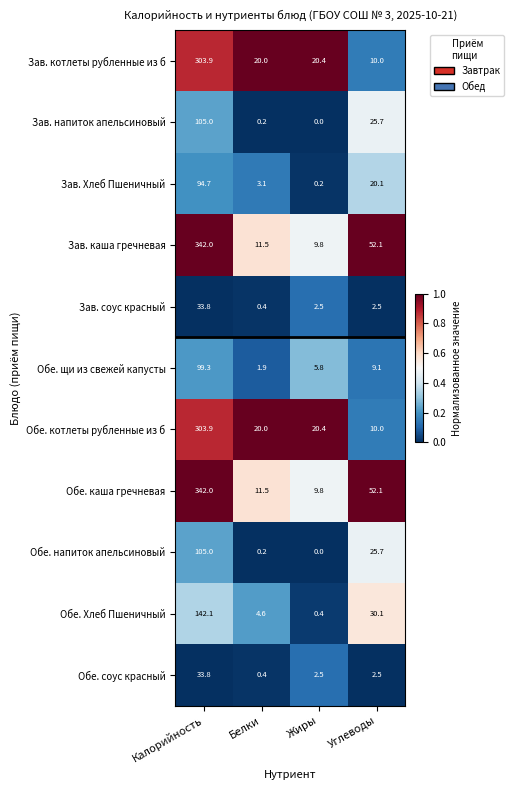

Between Белки and Жиры, which series saw the biggest shift?

Обе. Хлеб Пшеничный